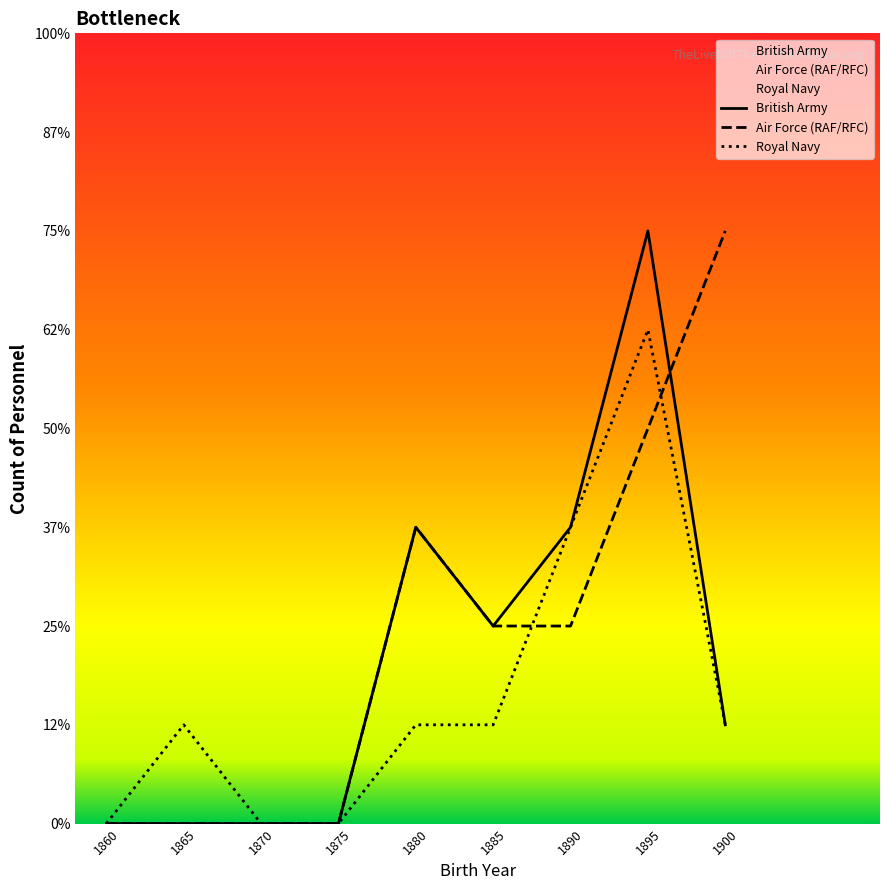

Between which two adjacent categories do Air Force (RAF/RFC) and Royal Navy first intersect?

1885 and 1890